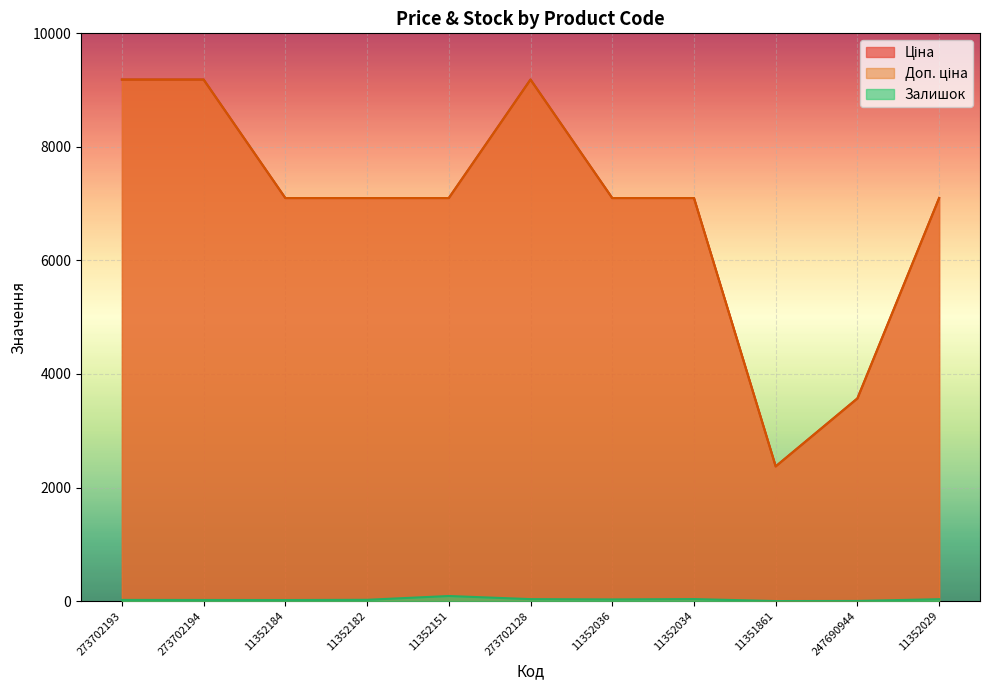

True or false: Доп. ціна and Ціна intersect in this chart.

False